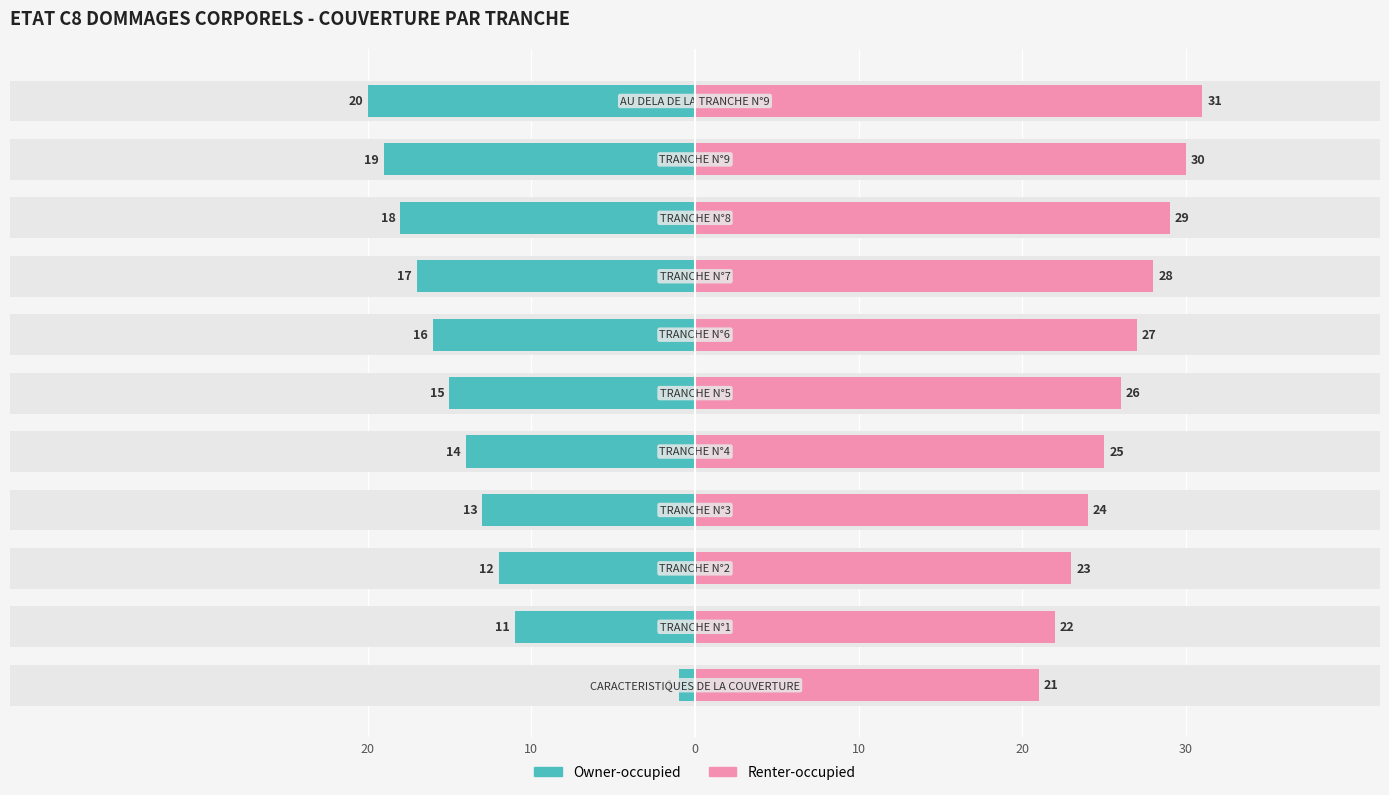

Between 20 and 6, which is larger?

20